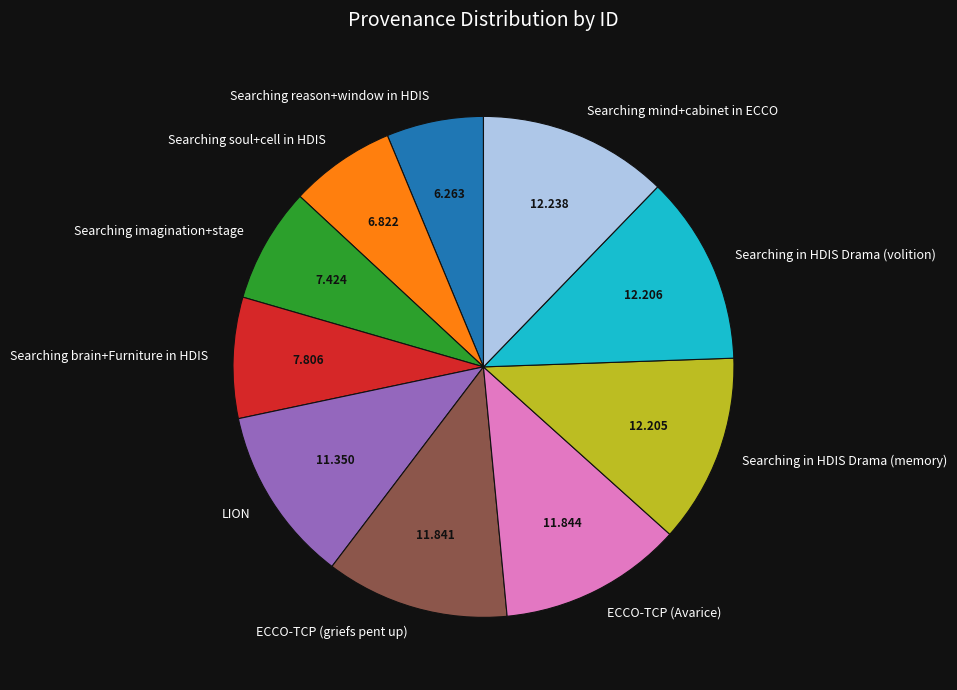

Which category has the smallest portion of the pie?

Searching reason+window in HDIS